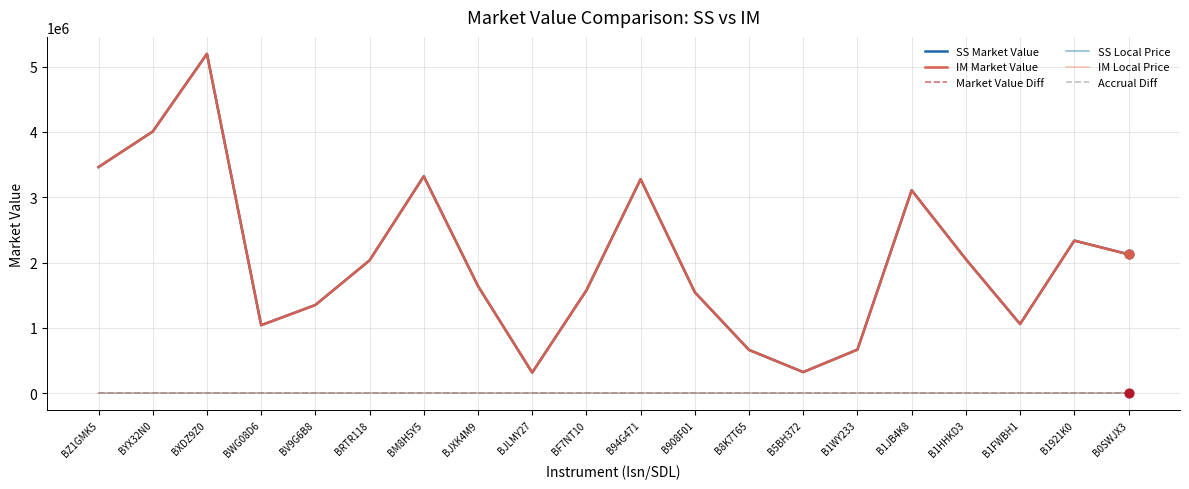

Is the value of Accrual Diff at BWG08D6 greater than the value of IM Market Value at BF7NT10?

No